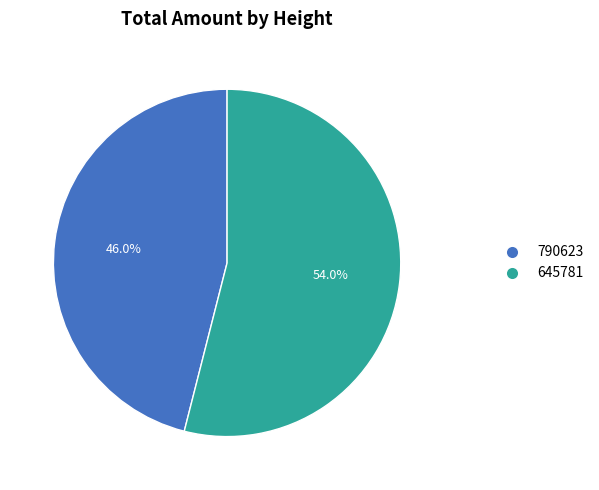

How many segments does this pie chart have?

2